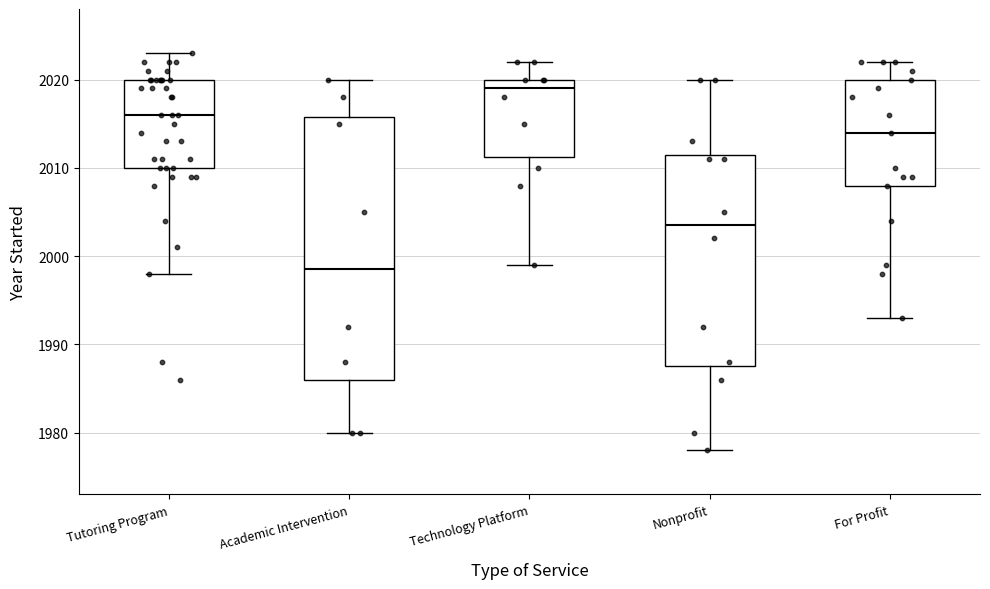

Which box's median line is the lowest?

Academic Intervention